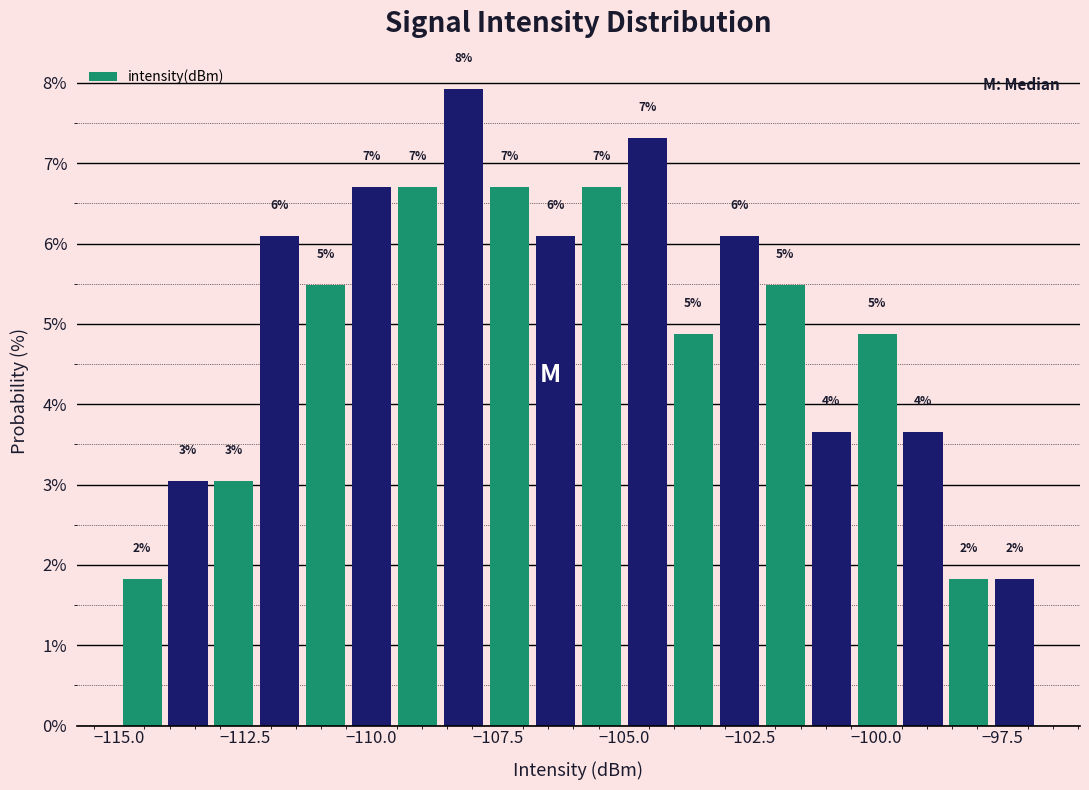

Read against the x-axis, roughly where is the centre of the tallest bar?

-108.0